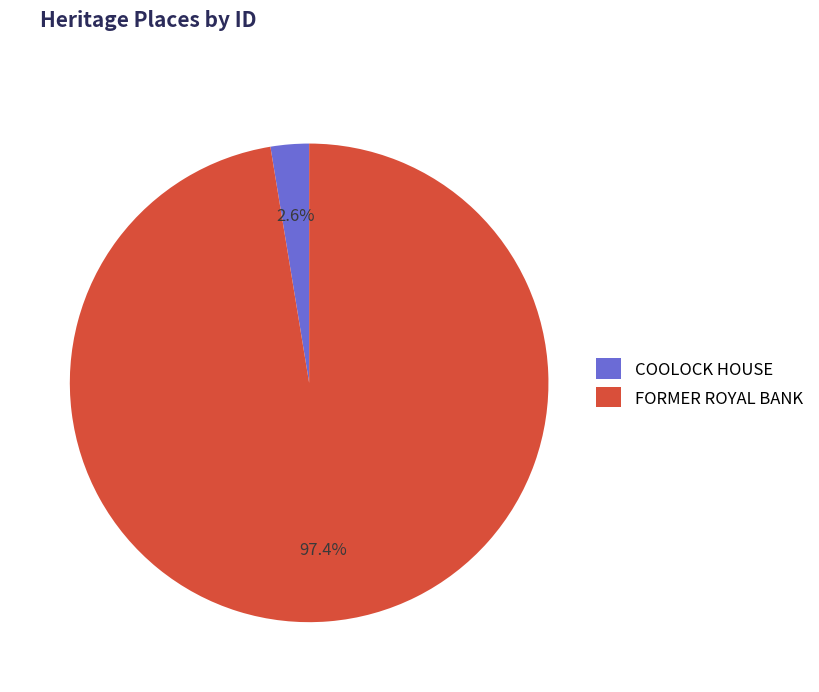

Which category has the smallest portion of the pie?

COOLOCK HOUSE